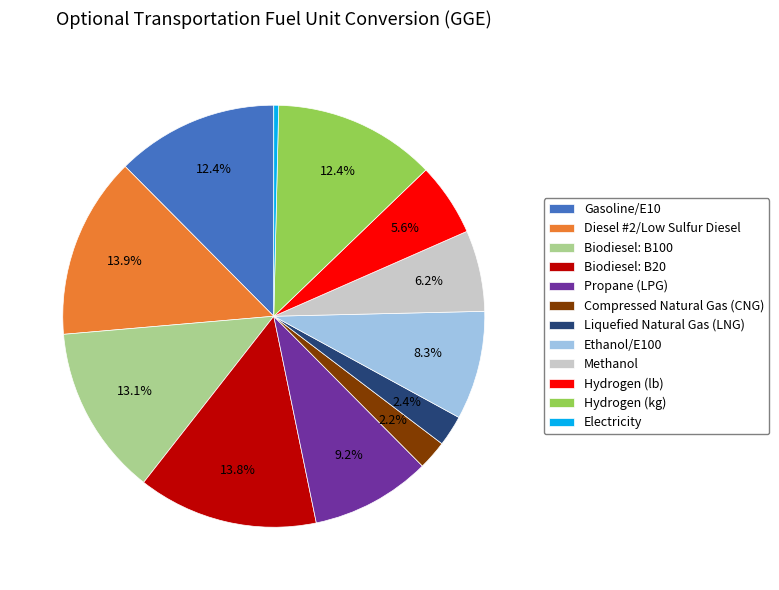

How many slices are in this pie chart?

12